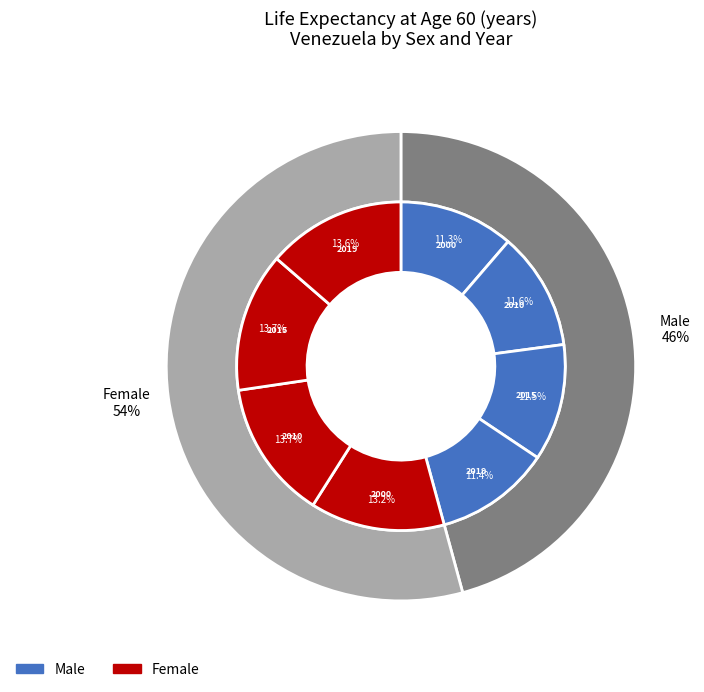

How much of the chart is everything except 2019 Female?

86.4%